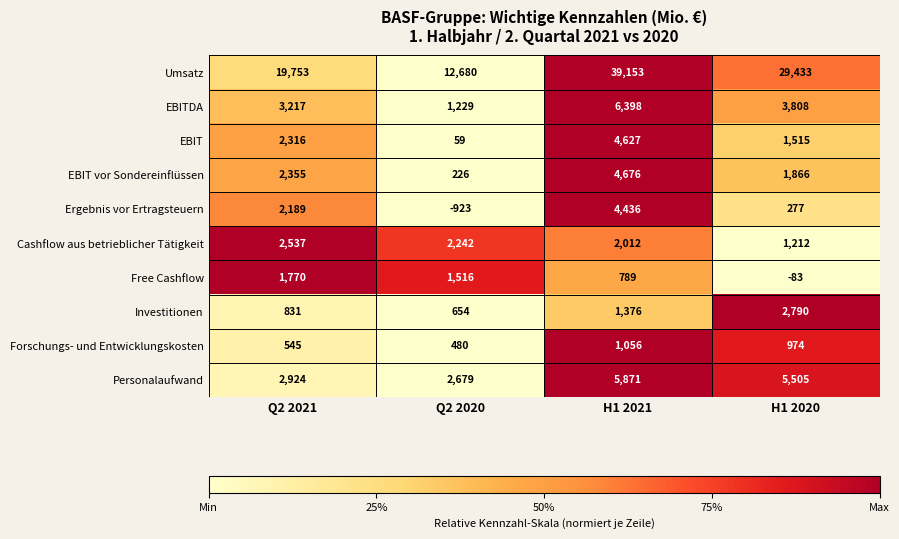

Count the Umsatz values in the range 19753 to 39153.

3